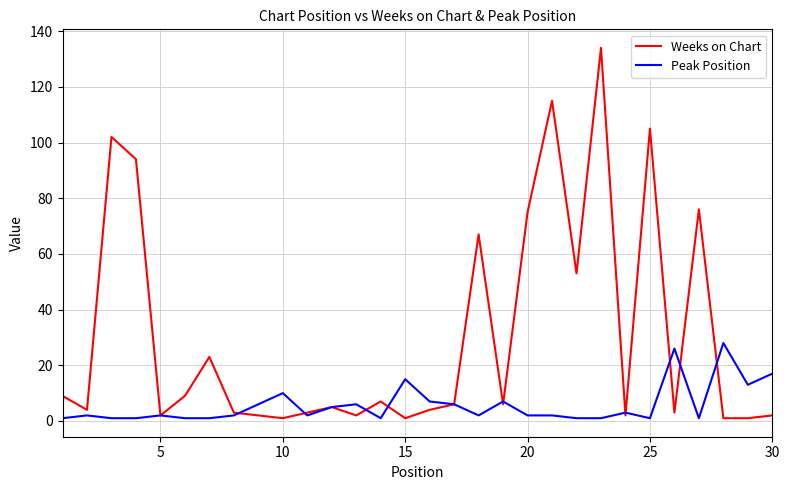

Which series has the largest range (max minus min)?

Weeks on Chart